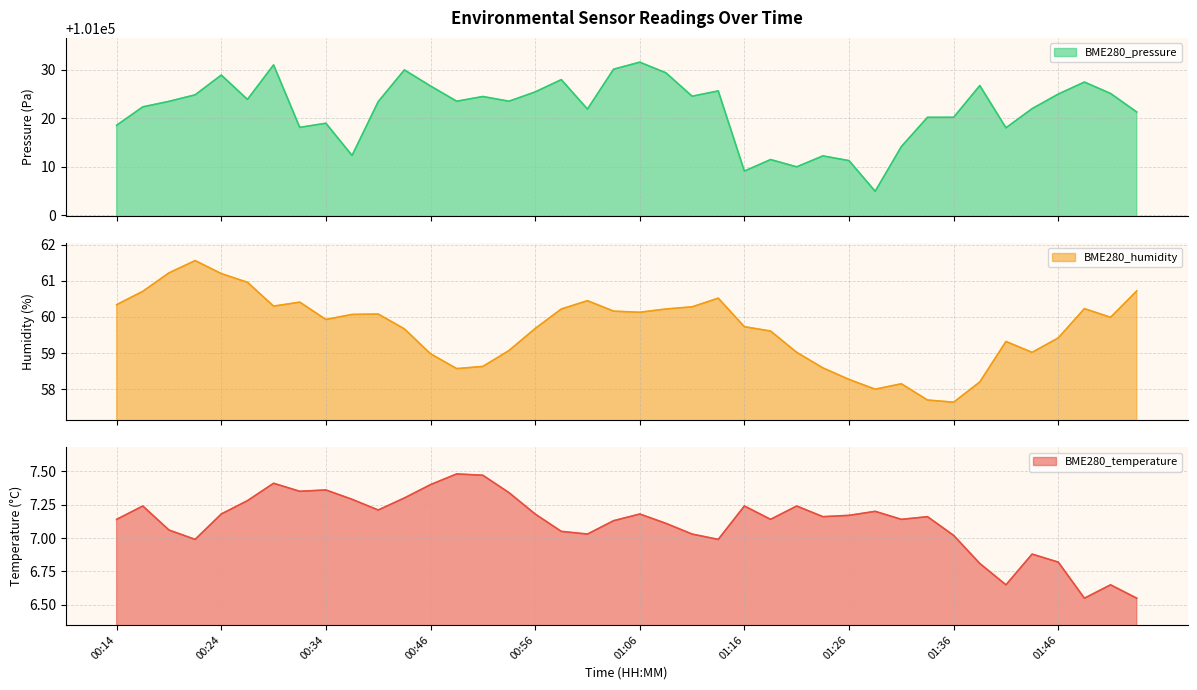

In BME280_humidity, how many points are higher than both neighbors (excluding endpoints)?

8